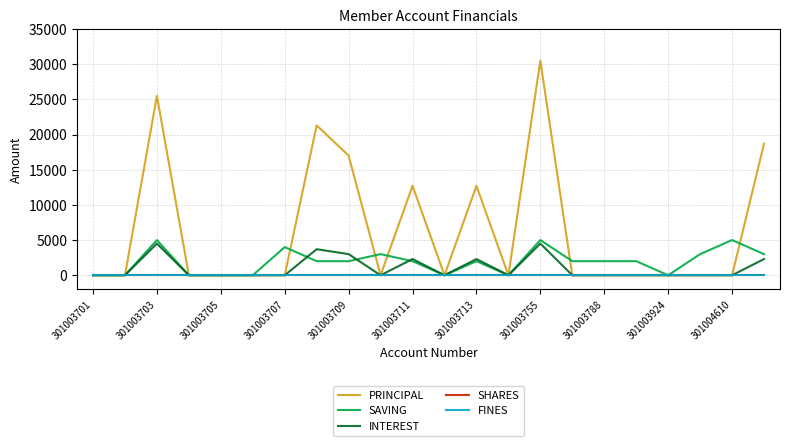

Is this an area chart (filled region under the line)?

No